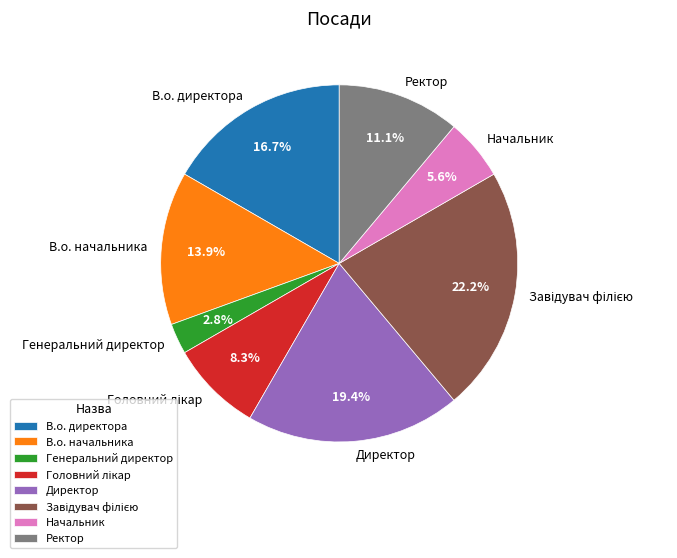

To the nearest percent, what is the difference between the largest and smallest slice percentages?

19%